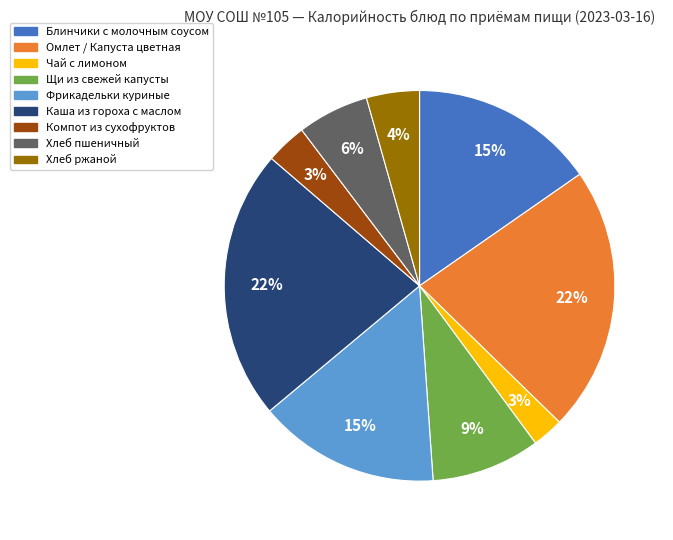

Is there any slice that represents more than half of the pie?

No